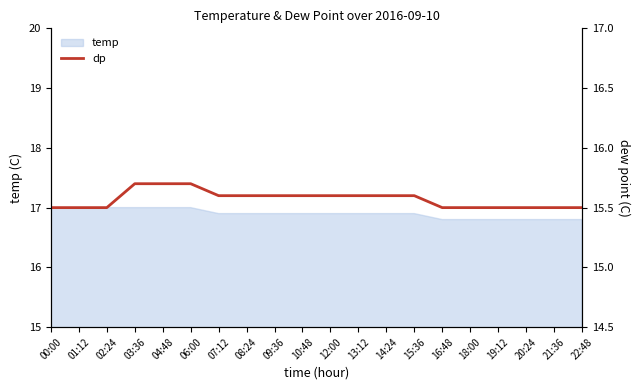

What is the label of the 16th point from the left?

18:00